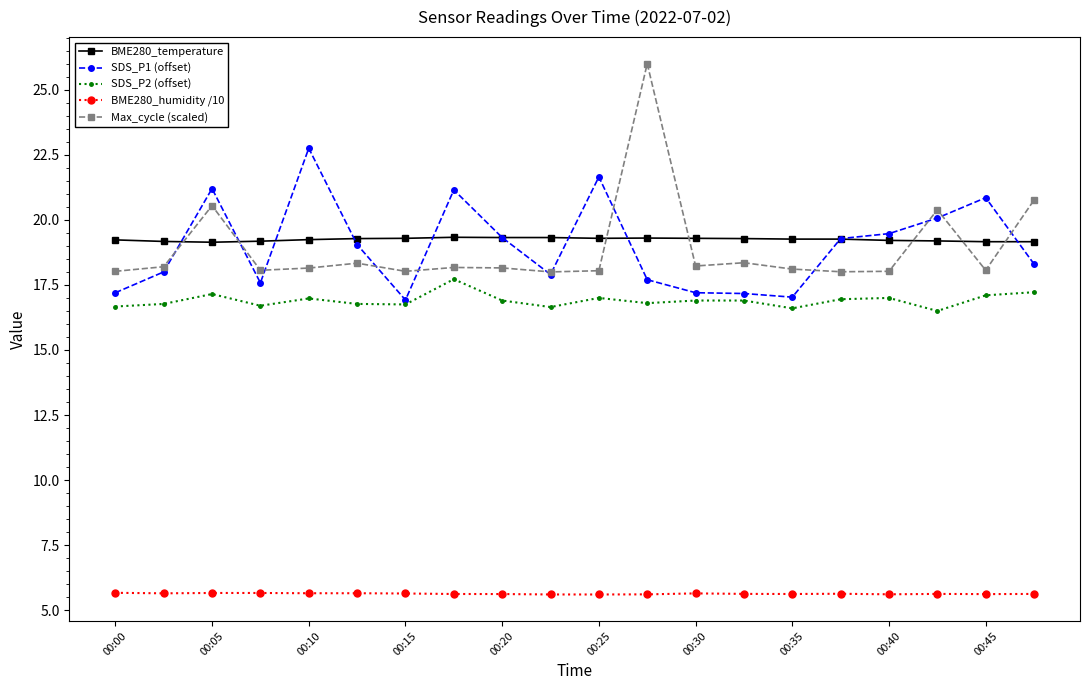

At how many categories does at least one series exceed 13?

20